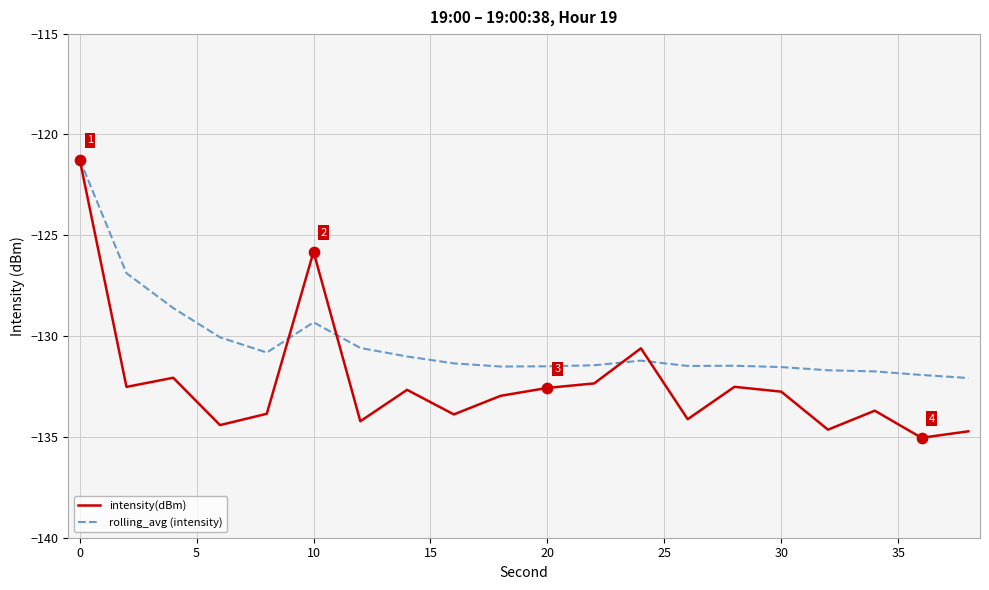

What are all the series names shown in the legend?

intensity(dBm), rolling_avg (intensity)